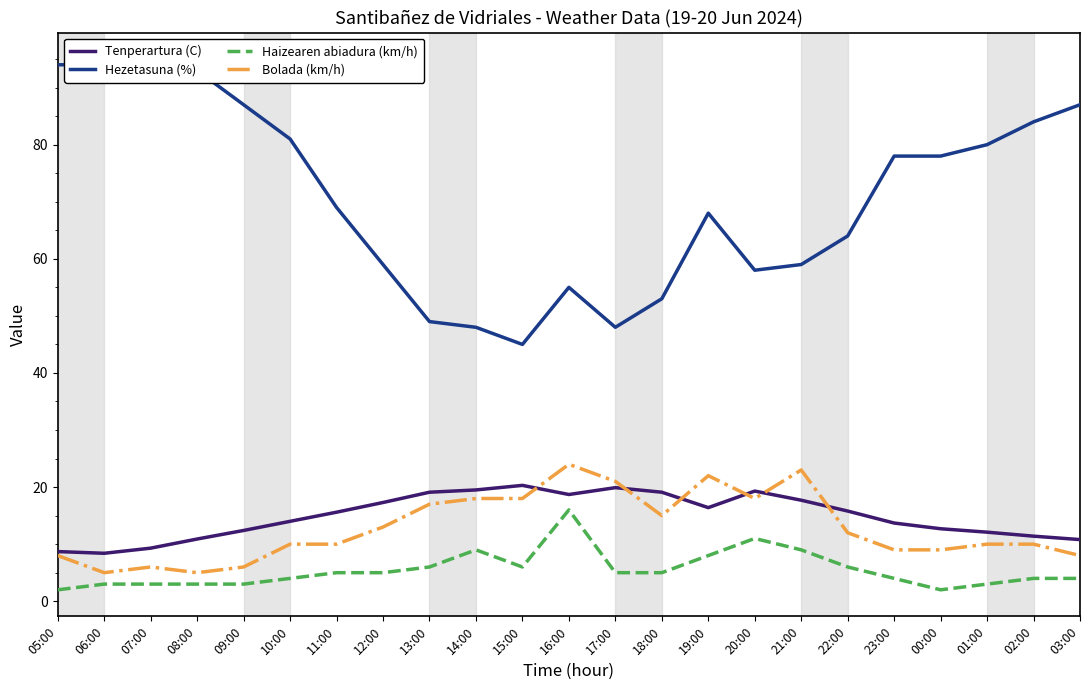

Reading left to right, what are all the values shown in this chart?

Tenperartura (C): 05:00=8.7	06:00=8.4	07:00=9.3	08:00=10.9	09:00=12.4	10:00=14.0	11:00=15.6	12:00=17.3	13:00=19.1	14:00=19.5	15:00=20.3	16:00=18.7	17:00=19.9	18:00=19.1	19:00=16.4	20:00=19.3	21:00=17.7	22:00=15.8	23:00=13.7	00:00=12.7	01:00=12.1	02:00=11.4	03:00=10.8
Hezetasuna (%): 05:00=94.0	06:00=94.0	07:00=95.0	08:00=93.0	09:00=87.0	10:00=81.0	11:00=69.0	12:00=59.0	13:00=49.0	14:00=48.0	15:00=45.0	16:00=55.0	17:00=48.0	18:00=53.0	19:00=68.0	20:00=58.0	21:00=59.0	22:00=64.0	23:00=78.0	00:00=78.0	01:00=80.0	02:00=84.0	03:00=87.0
Haizearen abiadura (km/h): 05:00=2.0	06:00=3.0	07:00=3.0	08:00=3.0	09:00=3.0	10:00=4.0	11:00=5.0	12:00=5.0	13:00=6.0	14:00=9.0	15:00=6.0	16:00=16.0	17:00=5.0	18:00=5.0	19:00=8.0	20:00=11.0	21:00=9.0	22:00=6.0	23:00=4.0	00:00=2.0	01:00=3.0	02:00=4.0	03:00=4.0
Bolada (km/h): 05:00=8.0	06:00=5.0	07:00=6.0	08:00=5.0	09:00=6.0	10:00=10.0	11:00=10.0	12:00=13.0	13:00=17.0	14:00=18.0	15:00=18.0	16:00=24.0	17:00=21.0	18:00=15.0	19:00=22.0	20:00=18.0	21:00=23.0	22:00=12.0	23:00=9.0	00:00=9.0	01:00=10.0	02:00=10.0	03:00=8.0